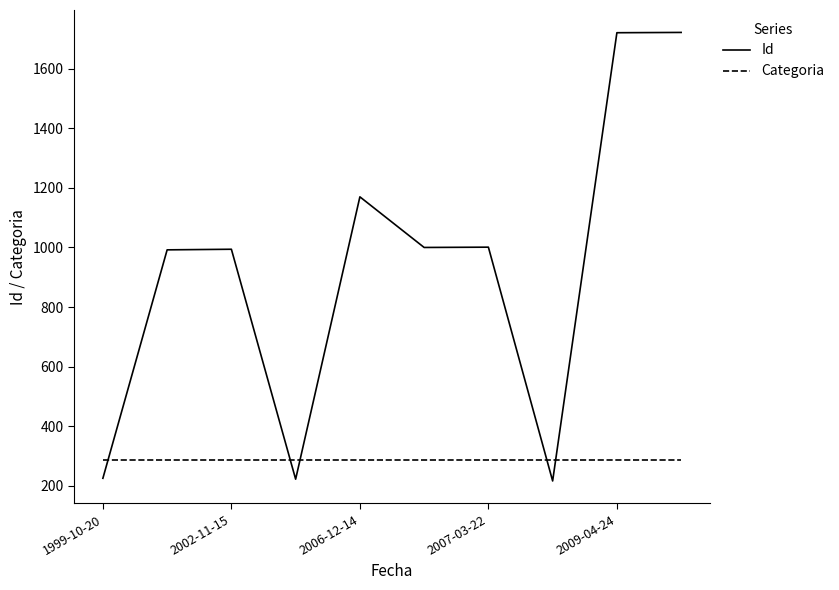

How many lines are shown in the chart?

2